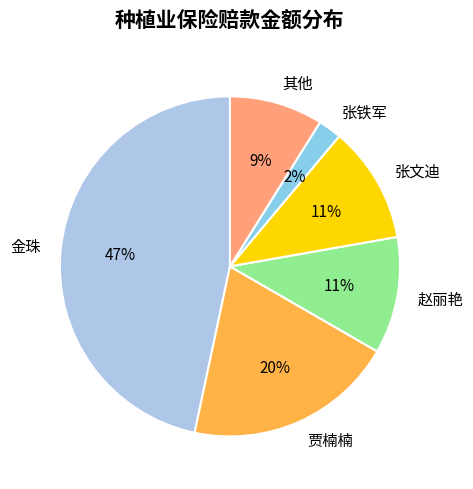

To the nearest percent, what percentage of the pie is 其他?

9%